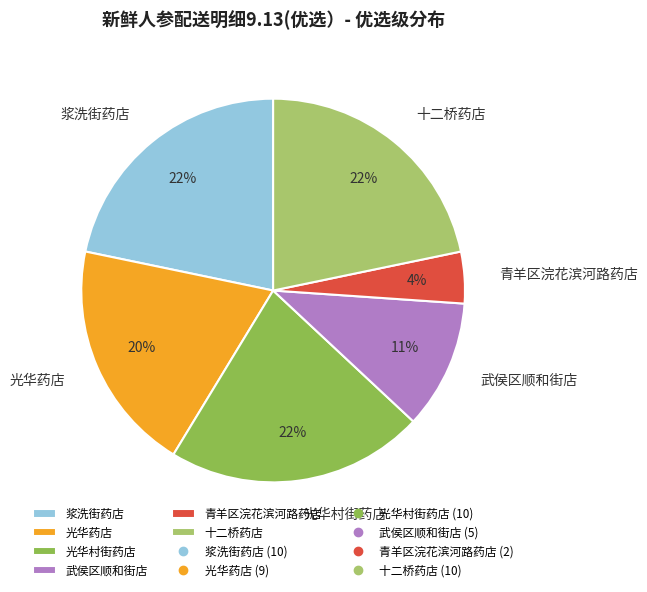

To the nearest percent, what is the difference between the 武侯区顺和街店 and 十二桥药店 slice percentages?

11%